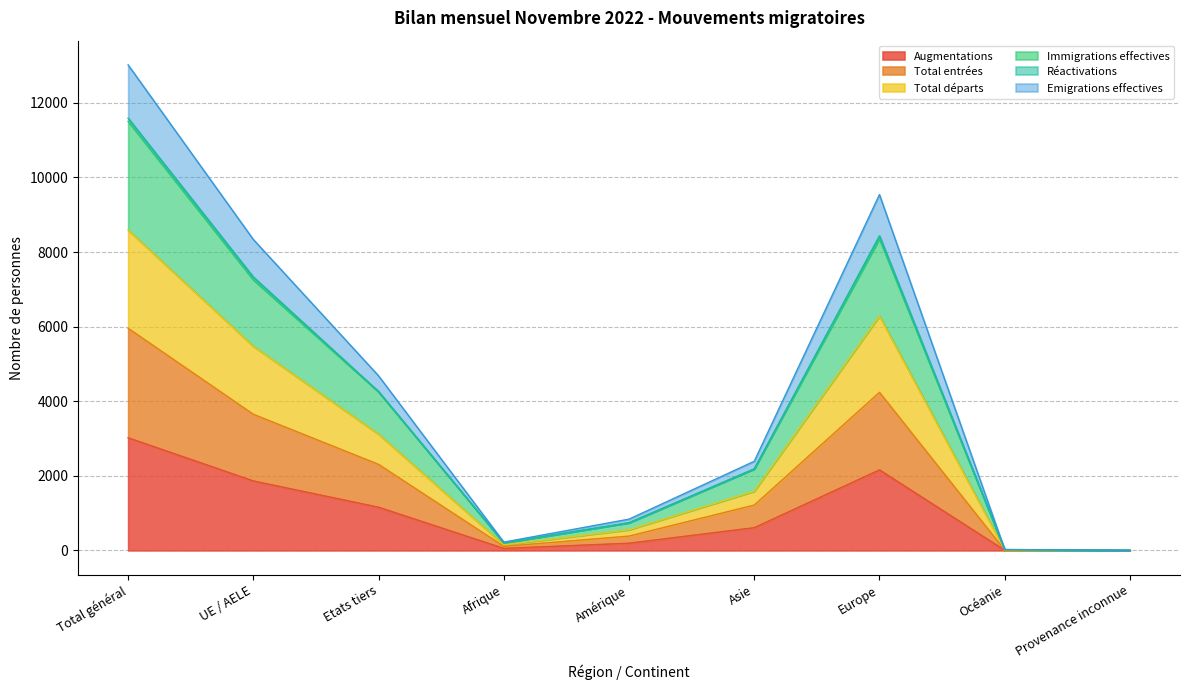

What is the highest value of the Augmentations series?

3020